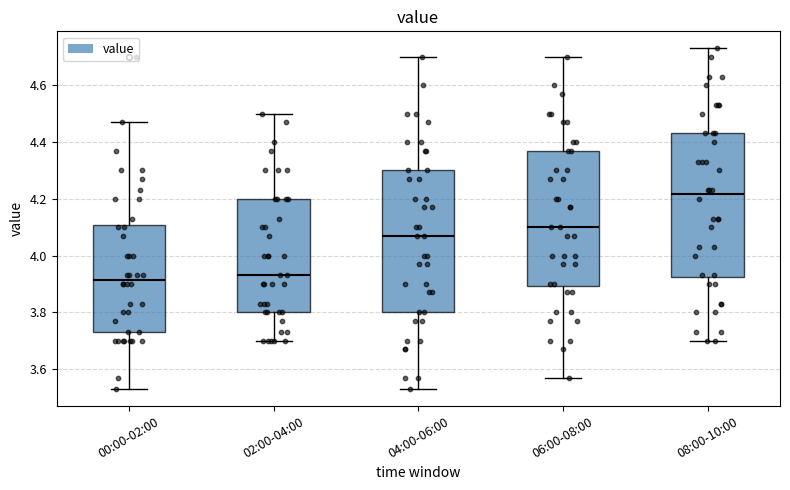

Reading left to right, read every box against the y-axis: the position of its median line, the range the box covers, and the ends of its whiskers. The values are not printed on the chart, so give them approximately, as read against the axis.

00:00-02:00: median 3.92, box 3.74 to 4.10, whiskers 3.54 to 4.48
02:00-04:00: median 3.94, box 3.80 to 4.20, whiskers 3.70 to 4.50
04:00-06:00: median 4.08, box 3.80 to 4.30, whiskers 3.54 to 4.70
06:00-08:00: median 4.10, box 3.90 to 4.38, whiskers 3.58 to 4.70
08:00-10:00: median 4.22, box 3.92 to 4.44, whiskers 3.70 to 4.74